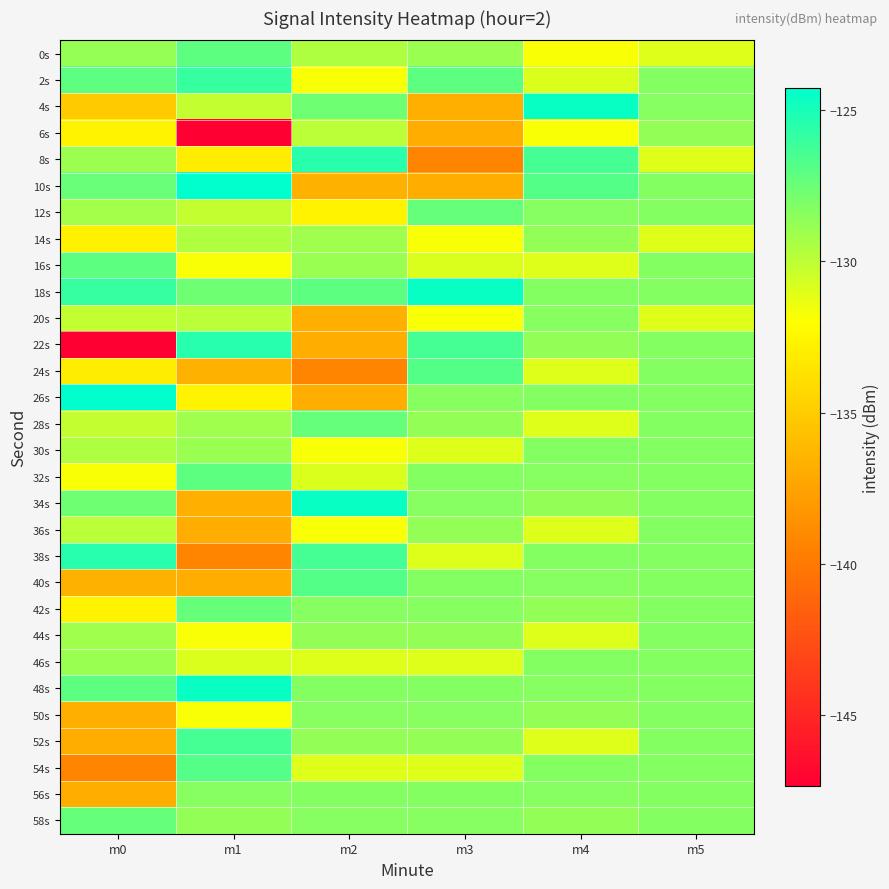

Reading left to right, list all the values displayed in this chart.

0s: m0=-128.8	m1=-127.1	m2=-129.5	m3=-129.0	m4=-131.8	m5=-131.0
2s: m0=-127.1	m1=-126.0	m2=-131.8	m3=-127.1	m4=-130.9	m5=-128.2
4s: m0=-135.2	m1=-130.2	m2=-127.6	m3=-136.8	m4=-124.6	m5=-128.4
6s: m0=-132.7	m1=-147.3	m2=-129.9	m3=-136.8	m4=-131.8	m5=-128.8
8s: m0=-129.0	m1=-133.1	m2=-125.5	m3=-139.3	m4=-126.4	m5=-131.0
10s: m0=-127.5	m1=-124.3	m2=-136.7	m3=-136.8	m4=-126.9	m5=-128.2
12s: m0=-129.2	m1=-130.2	m2=-132.7	m3=-127.4	m4=-128.4	m5=-128.2
14s: m0=-132.8	m1=-129.5	m2=-129.1	m3=-131.8	m4=-128.8	m5=-131.0
16s: m0=-127.1	m1=-131.8	m2=-129.0	m3=-130.9	m4=-131.0	m5=-128.2
18s: m0=-126.0	m1=-127.6	m2=-127.1	m3=-124.6	m4=-128.2	m5=-128.2
20s: m0=-130.2	m1=-129.9	m2=-136.8	m3=-131.8	m4=-128.4	m5=-131.0
22s: m0=-147.3	m1=-125.5	m2=-136.8	m3=-126.4	m4=-128.8	m5=-128.2
24s: m0=-133.1	m1=-136.7	m2=-139.3	m3=-126.9	m4=-131.0	m5=-128.2
26s: m0=-124.3	m1=-132.7	m2=-136.8	m3=-128.4	m4=-128.2	m5=-128.2
28s: m0=-130.2	m1=-129.1	m2=-127.4	m3=-128.8	m4=-131.0	m5=-128.2
30s: m0=-129.5	m1=-129.0	m2=-131.8	m3=-131.0	m4=-128.2	m5=-128.2
32s: m0=-131.8	m1=-127.1	m2=-130.9	m3=-128.2	m4=-128.4	m5=-128.2
34s: m0=-127.6	m1=-136.8	m2=-124.6	m3=-128.4	m4=-128.8	m5=-128.2
36s: m0=-129.9	m1=-136.8	m2=-131.8	m3=-128.8	m4=-131.0	m5=-128.2
38s: m0=-125.5	m1=-139.3	m2=-126.4	m3=-131.0	m4=-128.2	m5=-128.2
40s: m0=-136.7	m1=-136.8	m2=-126.9	m3=-128.2	m4=-128.4	m5=-128.2
42s: m0=-132.7	m1=-127.4	m2=-128.4	m3=-128.4	m4=-128.8	m5=-128.2
44s: m0=-129.1	m1=-131.8	m2=-128.8	m3=-128.8	m4=-131.0	m5=-128.2
46s: m0=-129.0	m1=-130.9	m2=-131.0	m3=-131.0	m4=-128.2	m5=-128.2
48s: m0=-127.1	m1=-124.6	m2=-128.2	m3=-128.2	m4=-128.4	m5=-128.2
50s: m0=-136.8	m1=-131.8	m2=-128.4	m3=-128.4	m4=-128.8	m5=-128.2
52s: m0=-136.8	m1=-126.4	m2=-128.8	m3=-128.8	m4=-131.0	m5=-128.2
54s: m0=-139.3	m1=-126.9	m2=-131.0	m3=-131.0	m4=-128.2	m5=-128.2
56s: m0=-136.8	m1=-128.4	m2=-128.2	m3=-128.2	m4=-128.4	m5=-128.2
58s: m0=-127.4	m1=-128.8	m2=-128.4	m3=-128.4	m4=-128.8	m5=-128.2